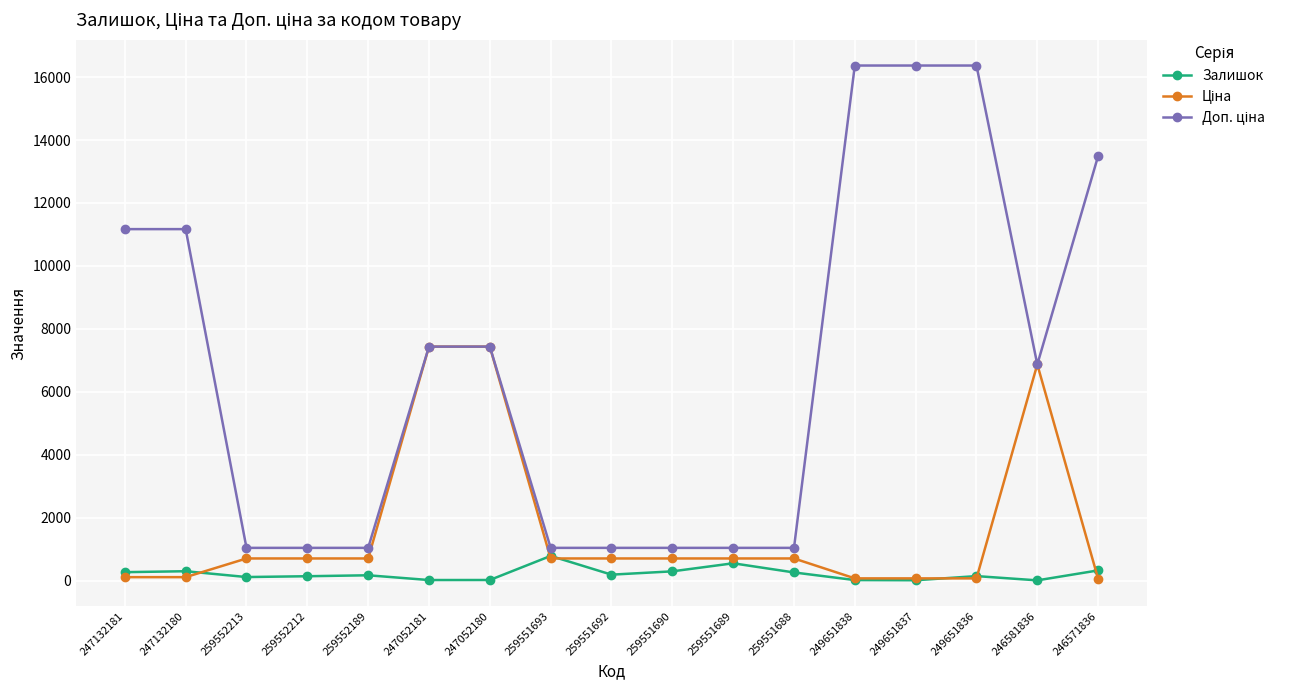

At how many categories does at least one series exceed 2005?

9